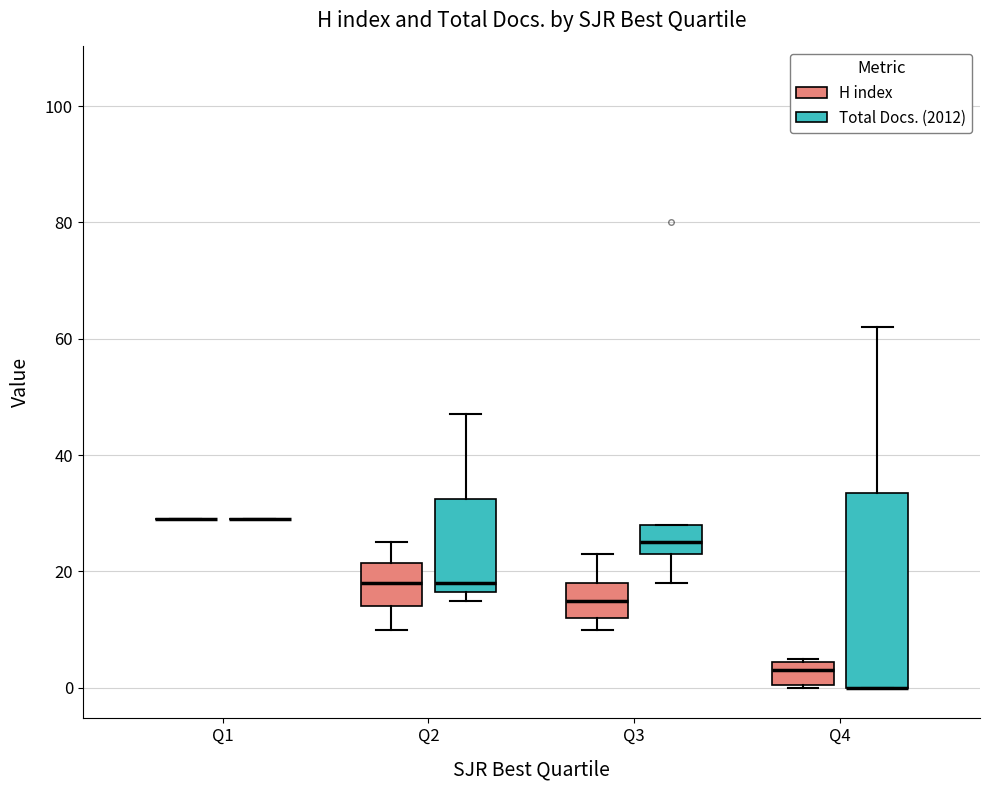

Reading left to right, transcribe this box plot: for each box, give where its median line is, the range the box spans, and where its two whiskers end, as read against the y-axis. The values are not printed on the chart, so give them approximately, as read against the axis.

Q1 (H index): box collapsed to a line at 30, whiskers 30 to 30
Q1 (Total Docs. (2012)): box collapsed to a line at 30, whiskers 30 to 30
Q2 (H index): median 18, box 14 to 22, whiskers 10 to 26
Q2 (Total Docs. (2012)): median 18, box 16 to 32, whiskers 16 (just below the box's lower edge) to 48
Q3 (H index): median 16, box 12 to 18, whiskers 10 to 24
Q3 (Total Docs. (2012)): median 26, box 24 to 28, whiskers 18 to 28
Q4 (H index): median 4 (inside the box), box 0 to 4, whiskers 0 to 6
Q4 (Total Docs. (2012)): median 0 (drawn on the box's lower edge), box 0 to 34, whiskers 0 to 62